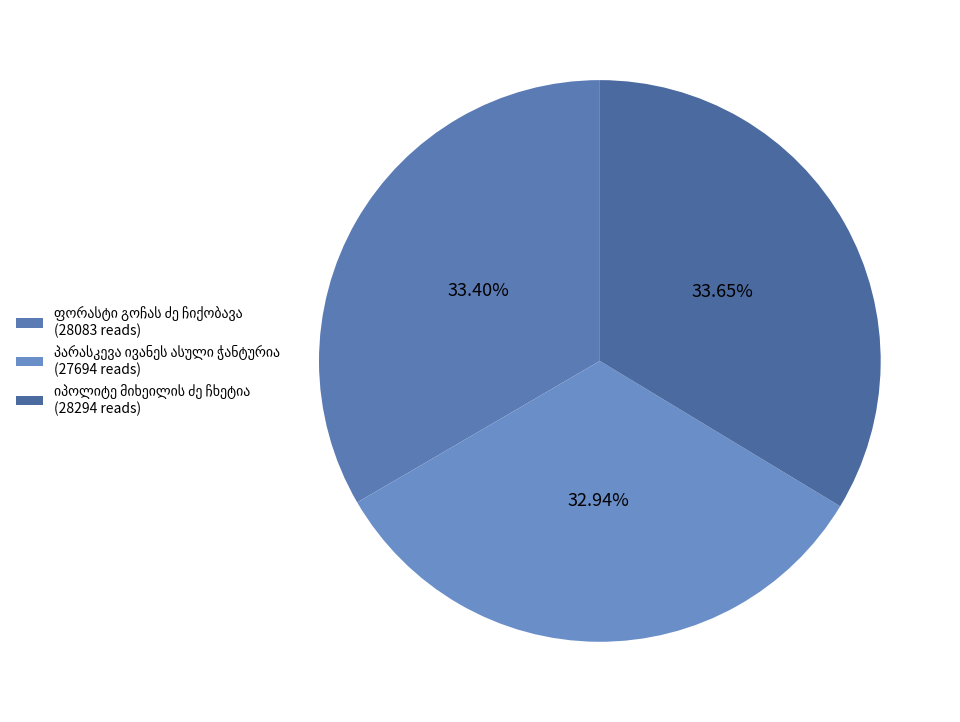

How many segments does this pie chart have?

3